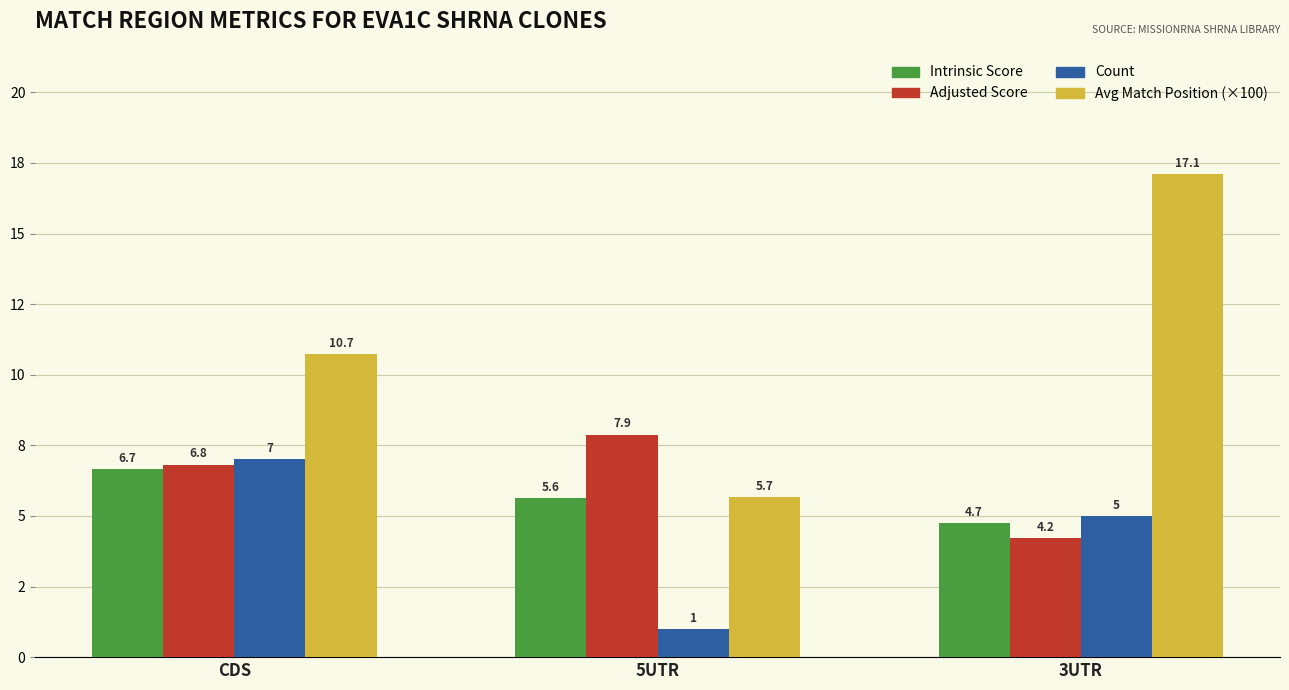

The value of Count at 3UTR is 5.0. True or false?

True